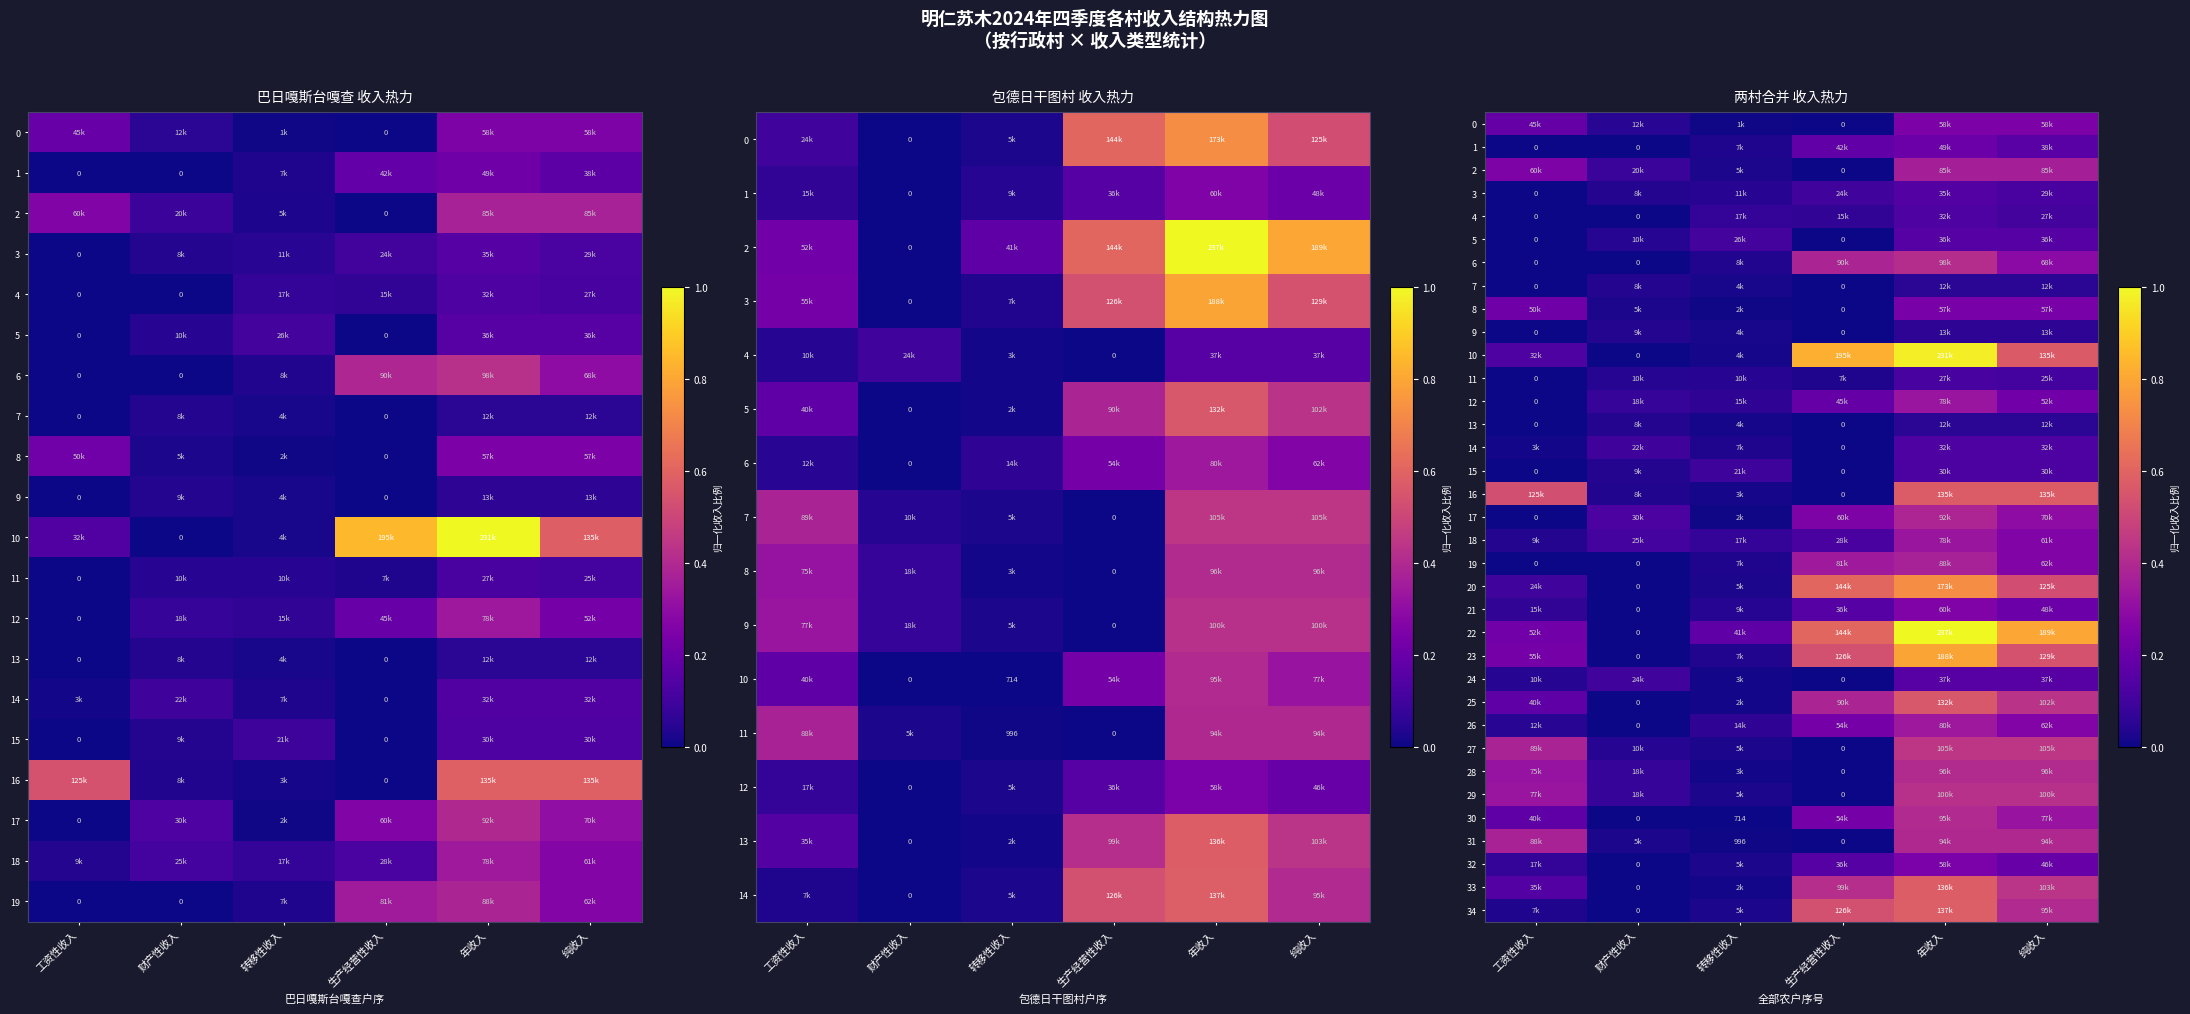

Is it true that 29 equals 0.0 at 生产经营性收入?

True